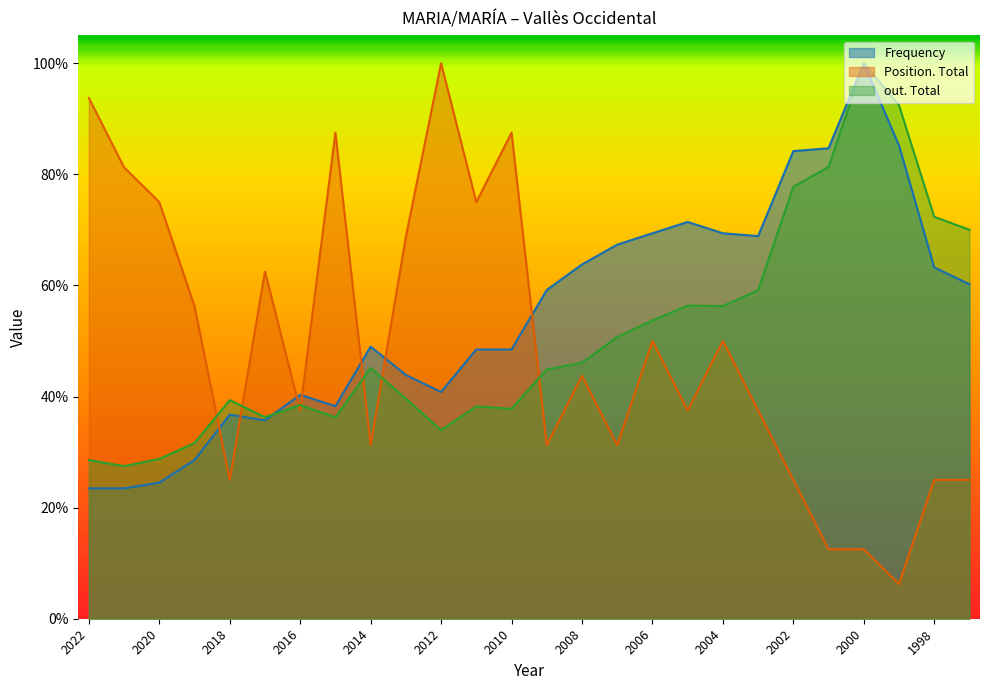

What is the sum of all out. Total values?

13.2